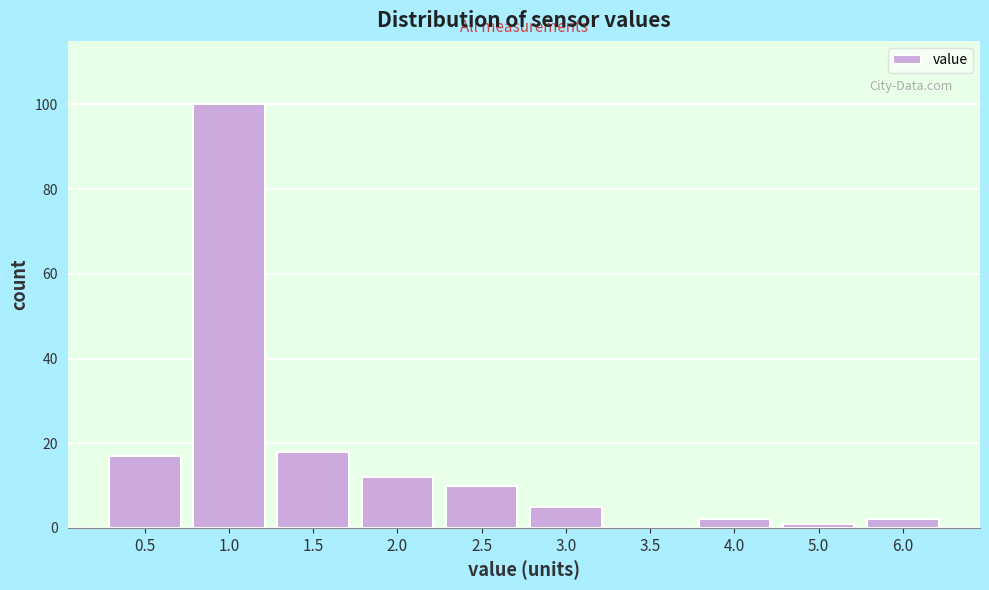

Reading left to right, transcribe all the data shown in this chart.

0.5=17	1.0=100	1.5=18	2.0=12	2.5=10	3.0=5	3.5=0	4.0=2	5.0=1	6.0=2